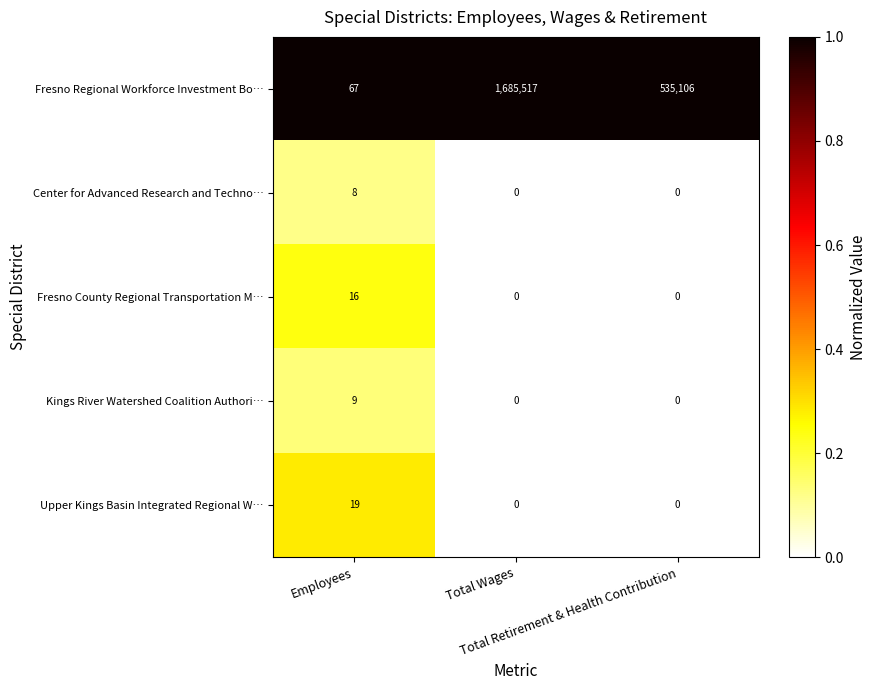

Count the Kings River Watershed Coalition Authori… values in the range 0 to 9.

3